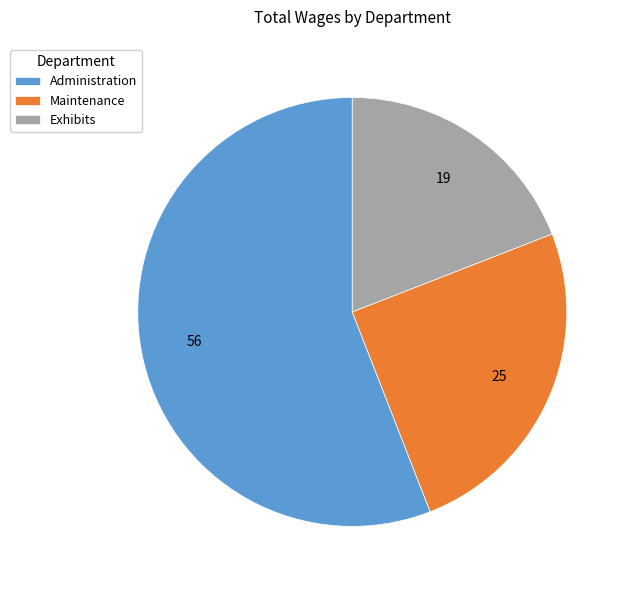

The Administration slice represents 56% of the pie. True or false?

True